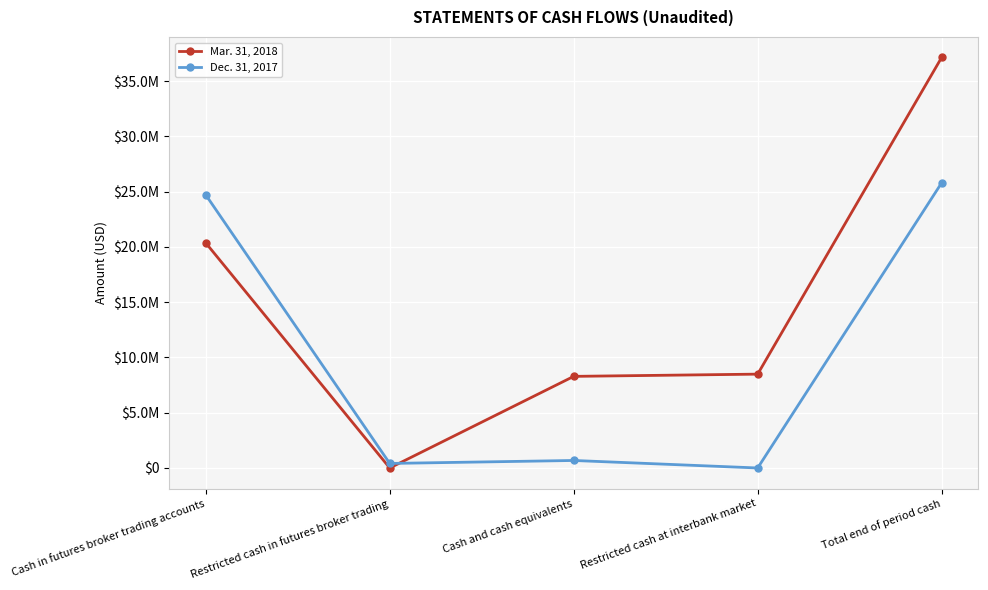

How many interior local peaks does the Dec. 31, 2017 series have?

1